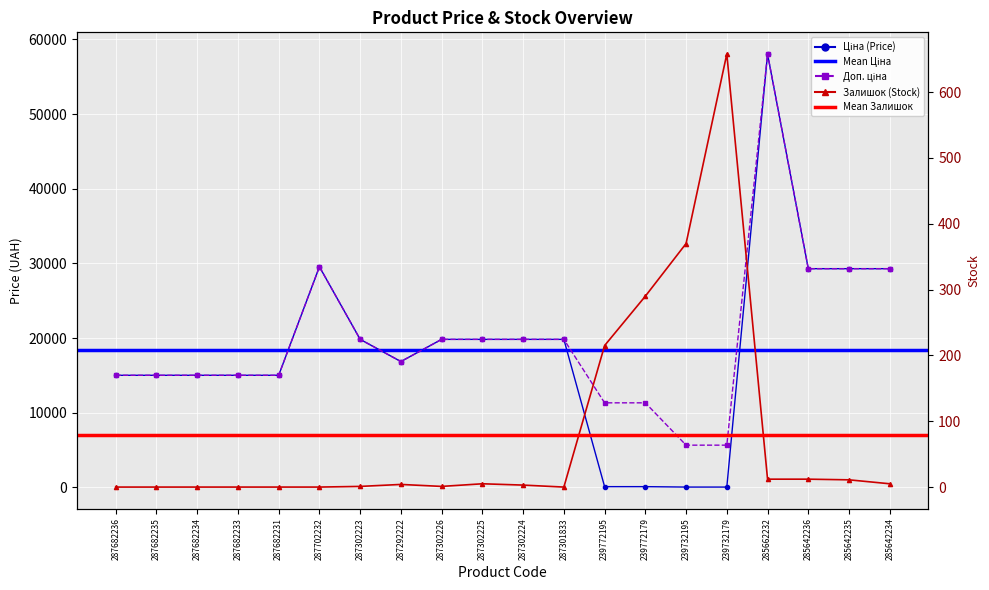

How many values in the Доп. ціна series are below 19831?

10